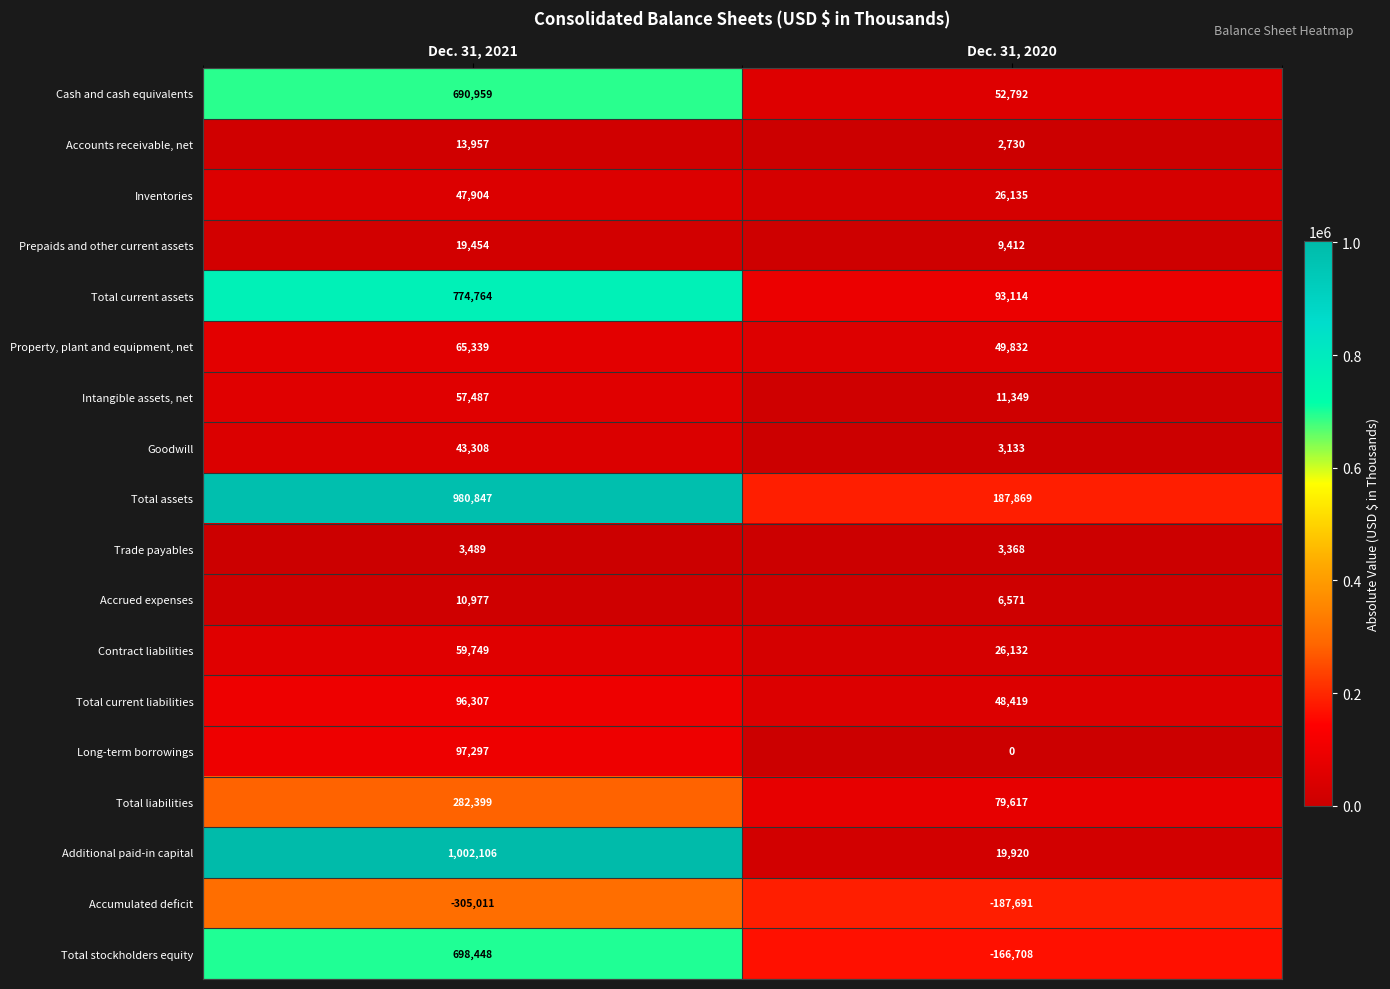

How many distinct data groups are displayed?

18